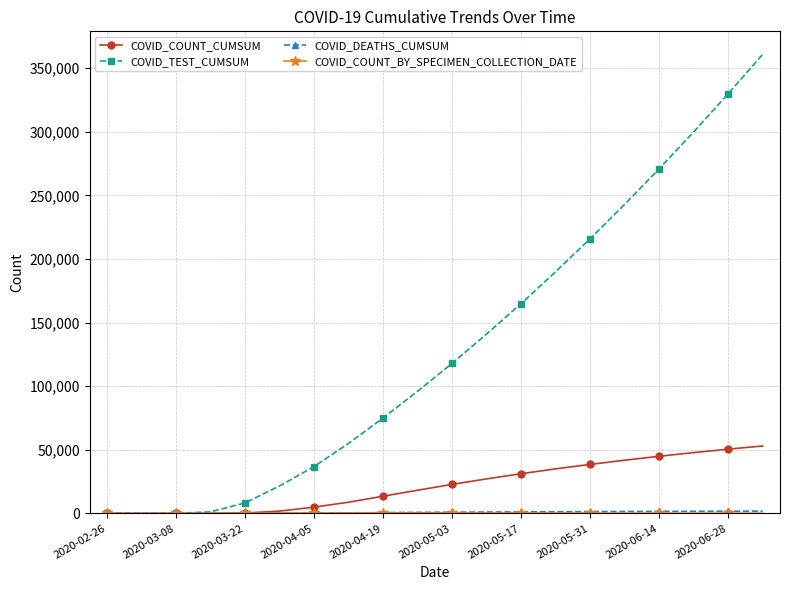

Which series has the largest total across all categories?

COVID_TEST_CUMSUM